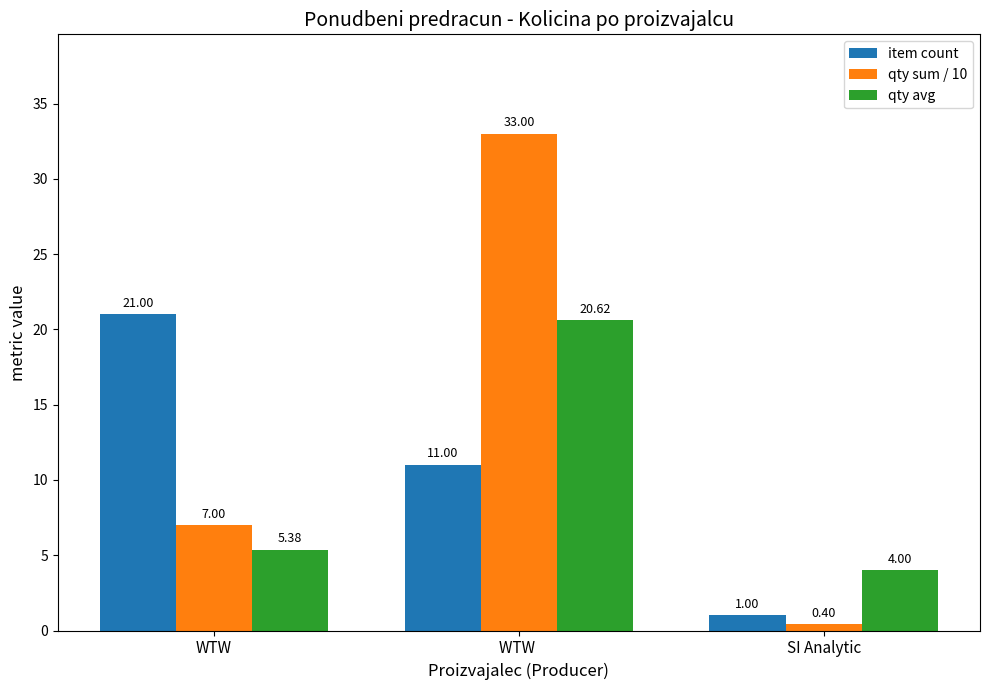

Where is qty sum / 10 nearest to the value 16?

WTW